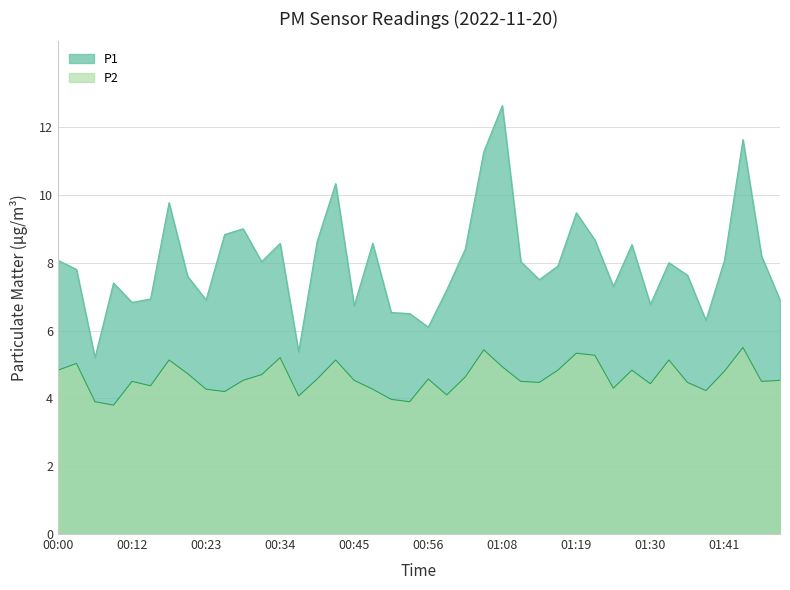

Reading left to right, extract all data points from this chart.

P1: 8.1	7.8	5.2	7.4	6.8	6.9	9.8	7.6	6.9	8.8	9.0	8.0	8.6	5.4	8.6	10.3	6.7	8.6	6.5	6.5	6.1	7.2	8.4	11.3	12.6	8.0	7.5	7.9	9.5	8.7	7.3	8.5	6.8	8.0	7.6	6.3	8.1	11.6	8.2	6.9
P2: 4.8	5.0	3.9	3.8	4.5	4.4	5.1	4.7	4.3	4.2	4.5	4.7	5.2	4.1	4.6	5.1	4.5	4.3	4.0	3.9	4.6	4.1	4.6	5.4	4.9	4.5	4.5	4.8	5.3	5.3	4.3	4.8	4.4	5.1	4.5	4.2	4.8	5.5	4.5	4.5